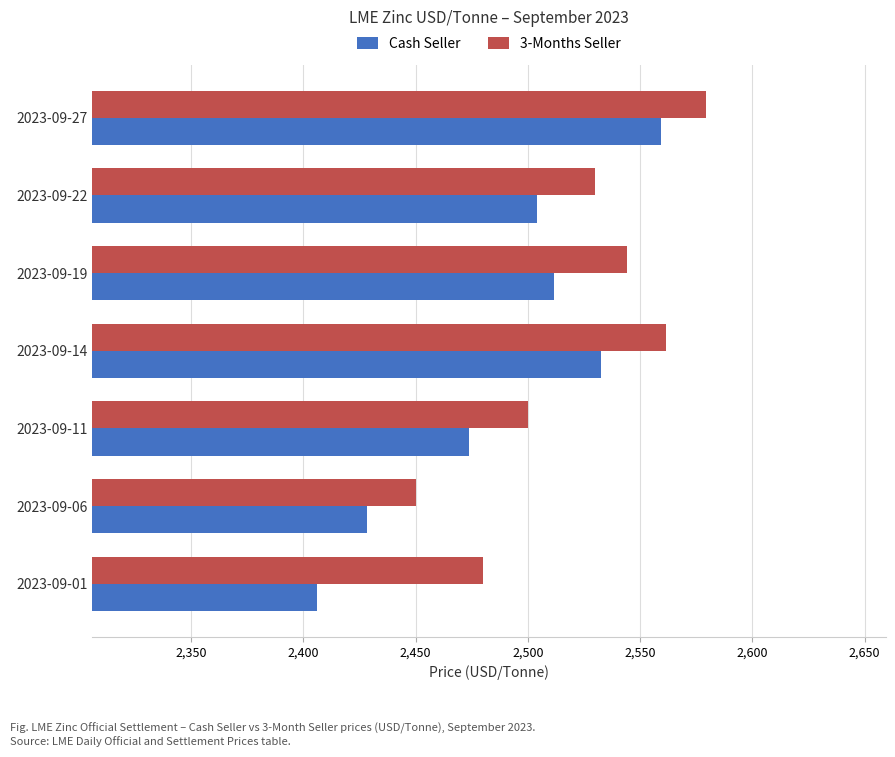

Which category has the highest value in the 3-Months Seller series?

2023-09-27